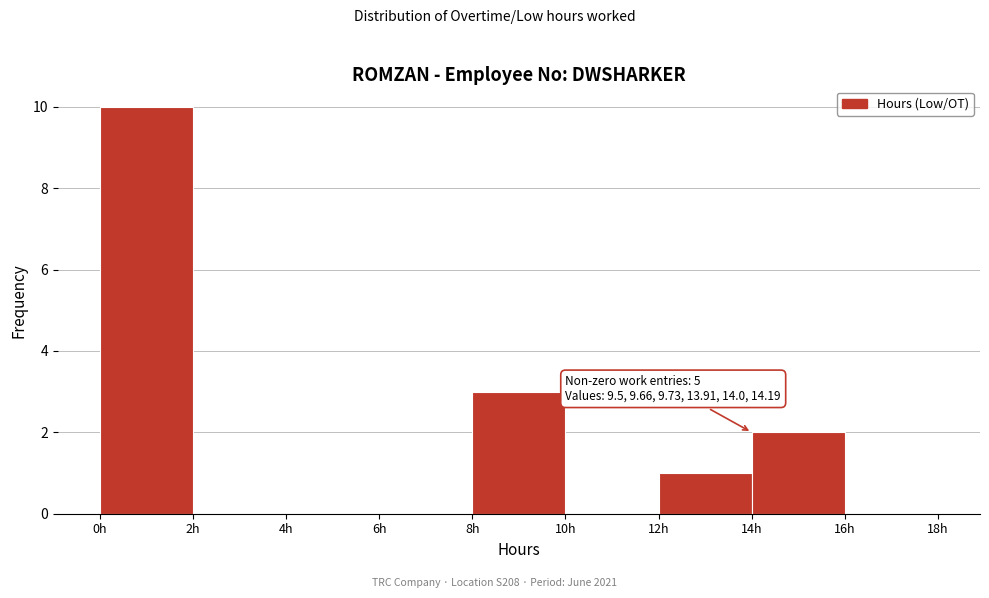

Over which range of the x-axis is the bar tallest?

0 to 2